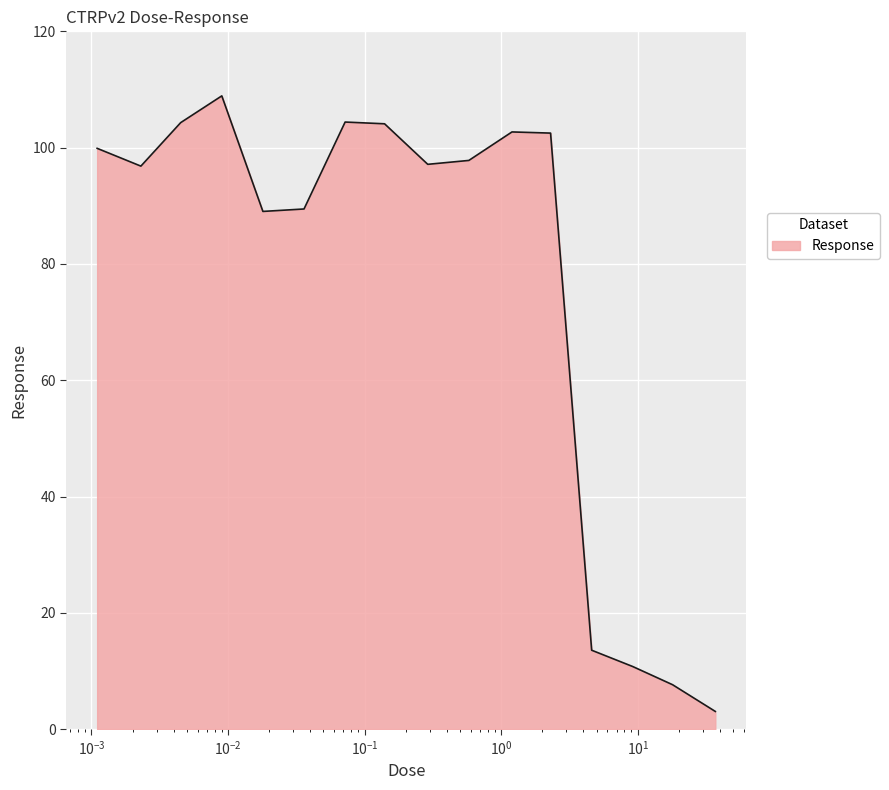

What is the greatest value displayed?

108.9